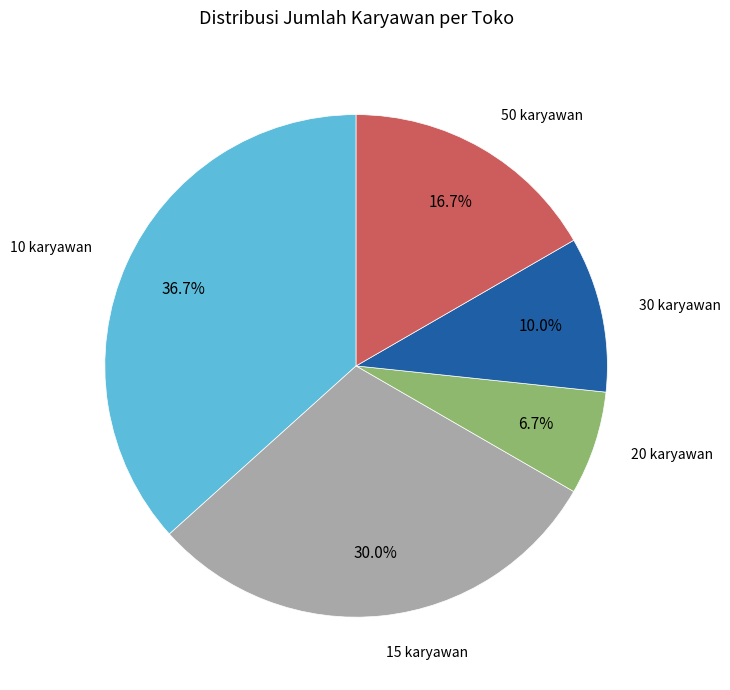

Does any single category account for the majority?

No